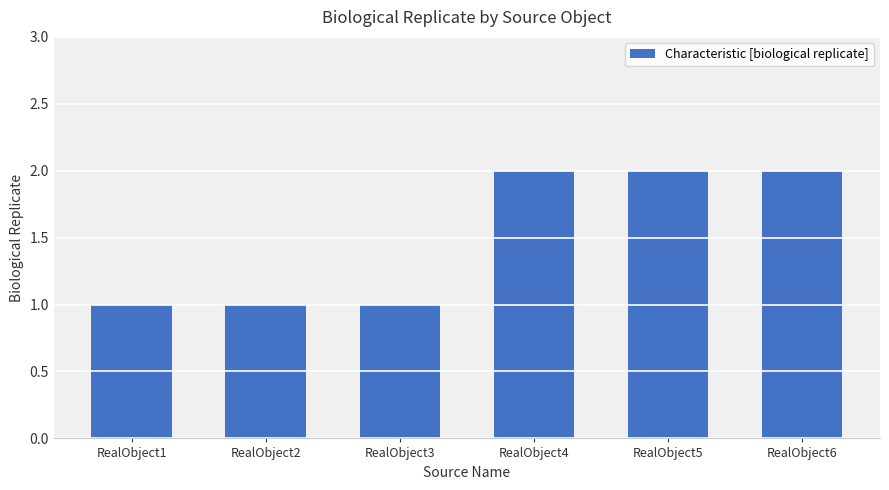

What is the sum of all values?

9